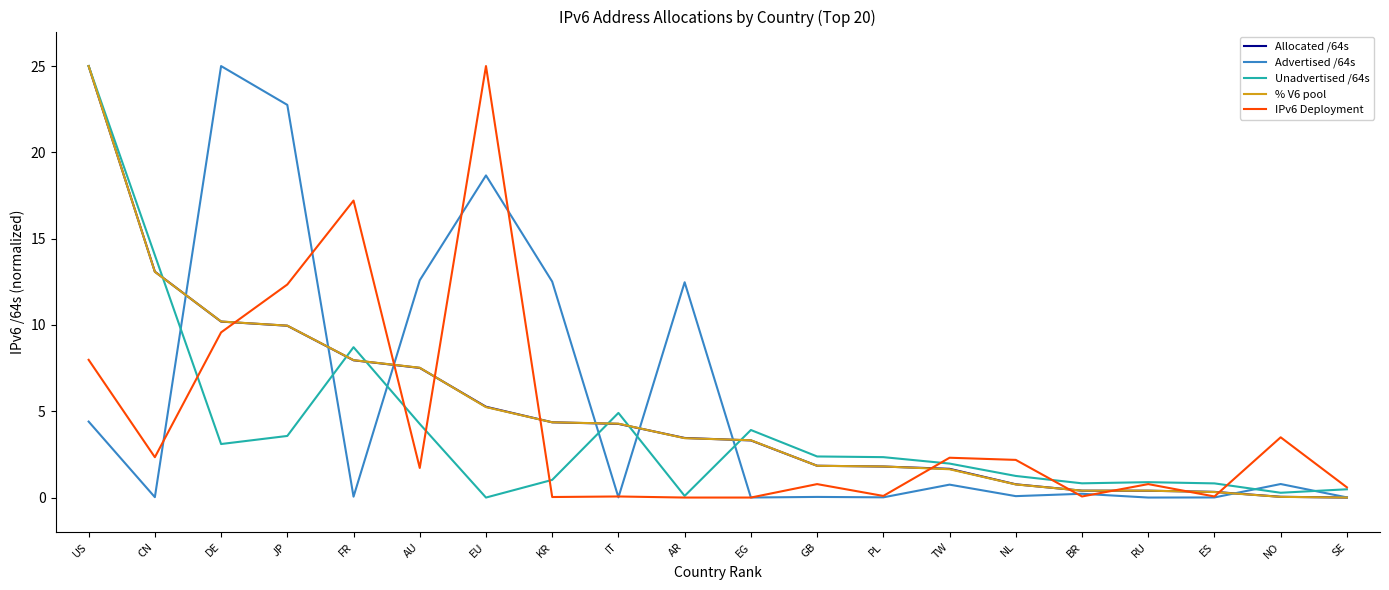

What position from the left is IT?

9